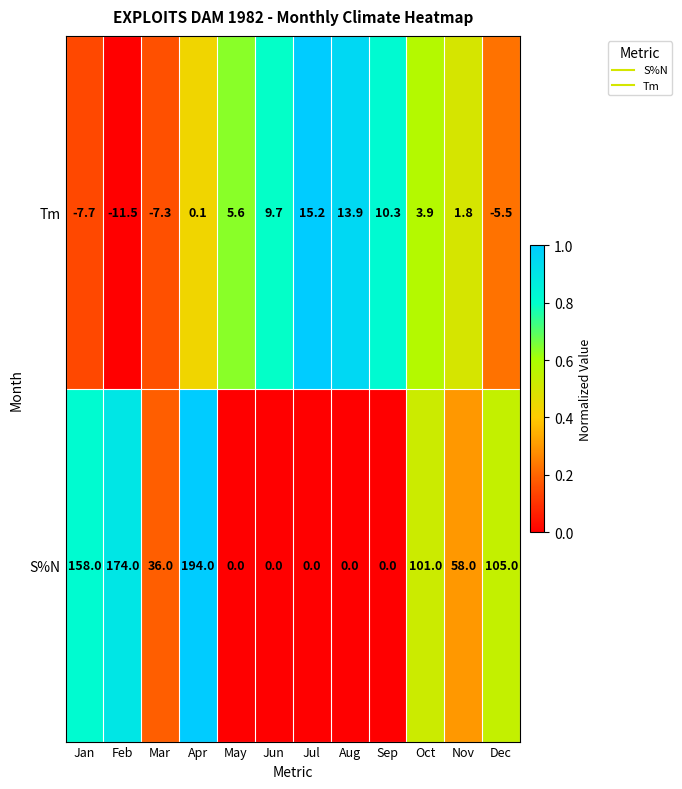

Which category has the highest value across all series?

Apr